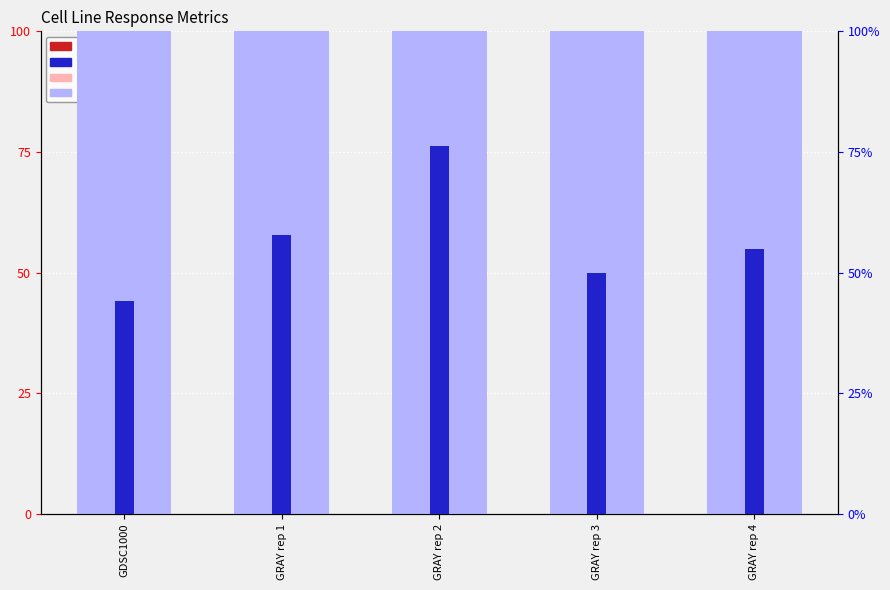

Does the chart contain any negative values?

No